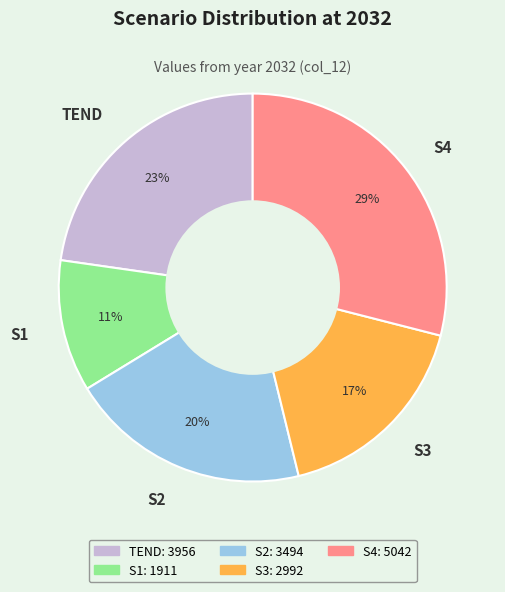

To the nearest percent, what is the average slice percentage?

20%